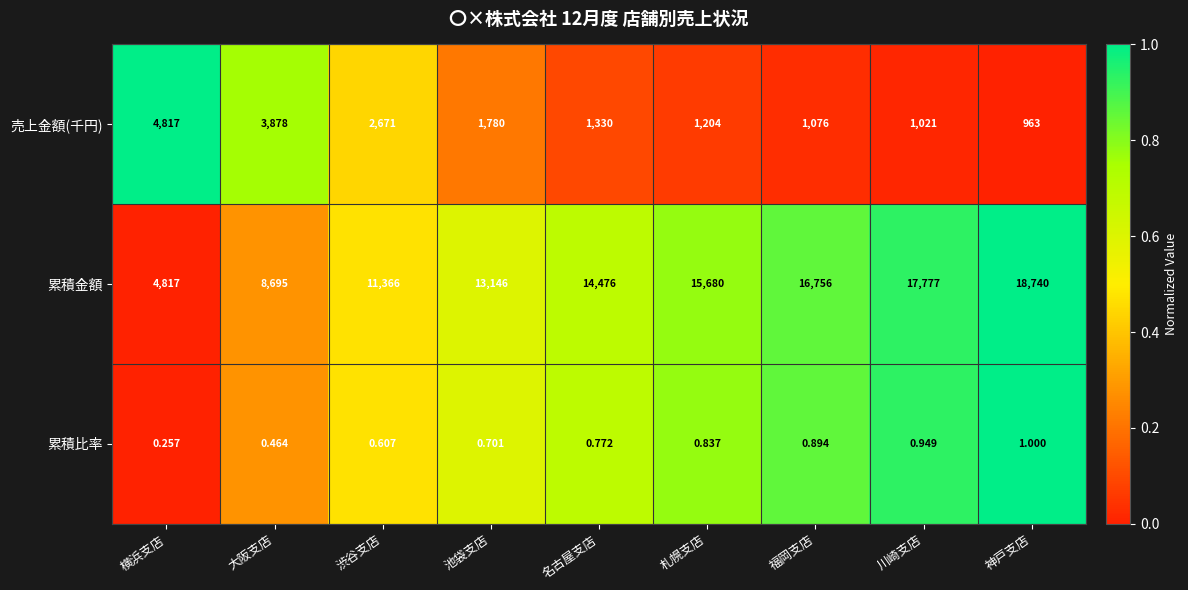

Is the value of 累積金額 at 池袋支店 greater than the value of 累積比率 at 大阪支店?

Yes